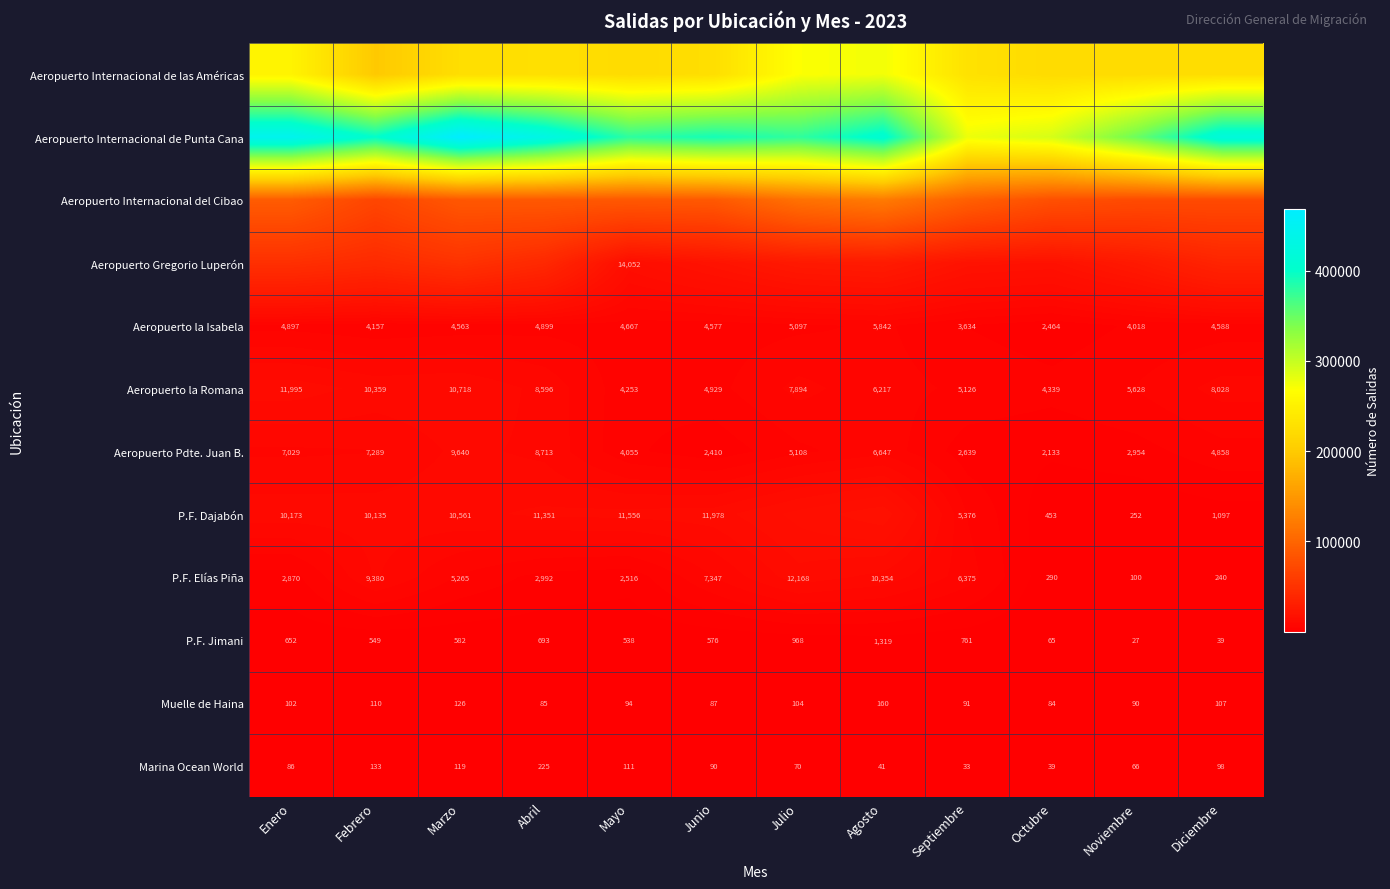

Is the value of Muelle de Haina at Octubre greater than the value of Marina Ocean World at Septiembre?

Yes